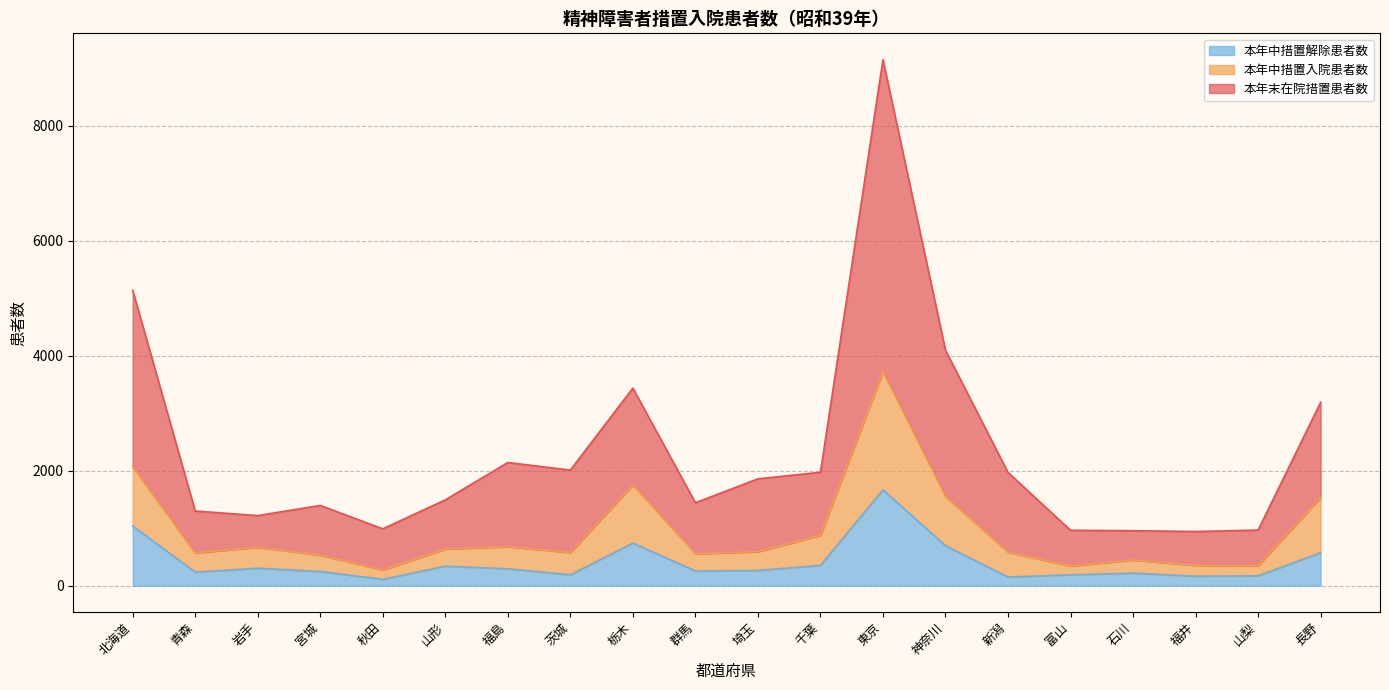

Which label corresponds to the smallest value in the chart?

秋田